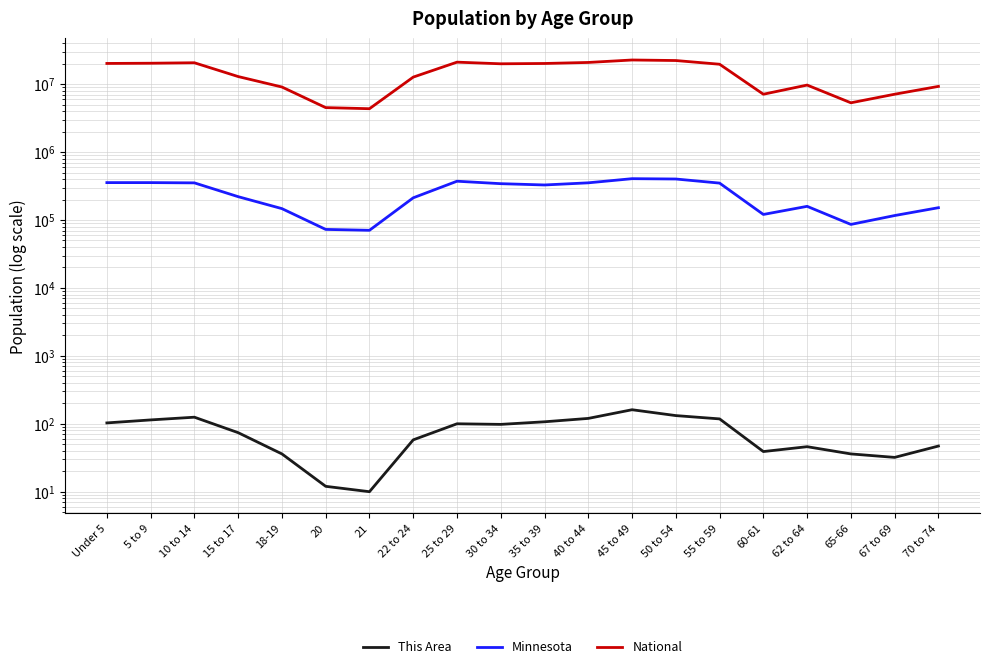

What is the difference between the maximum and minimum values in the National series?

18354297